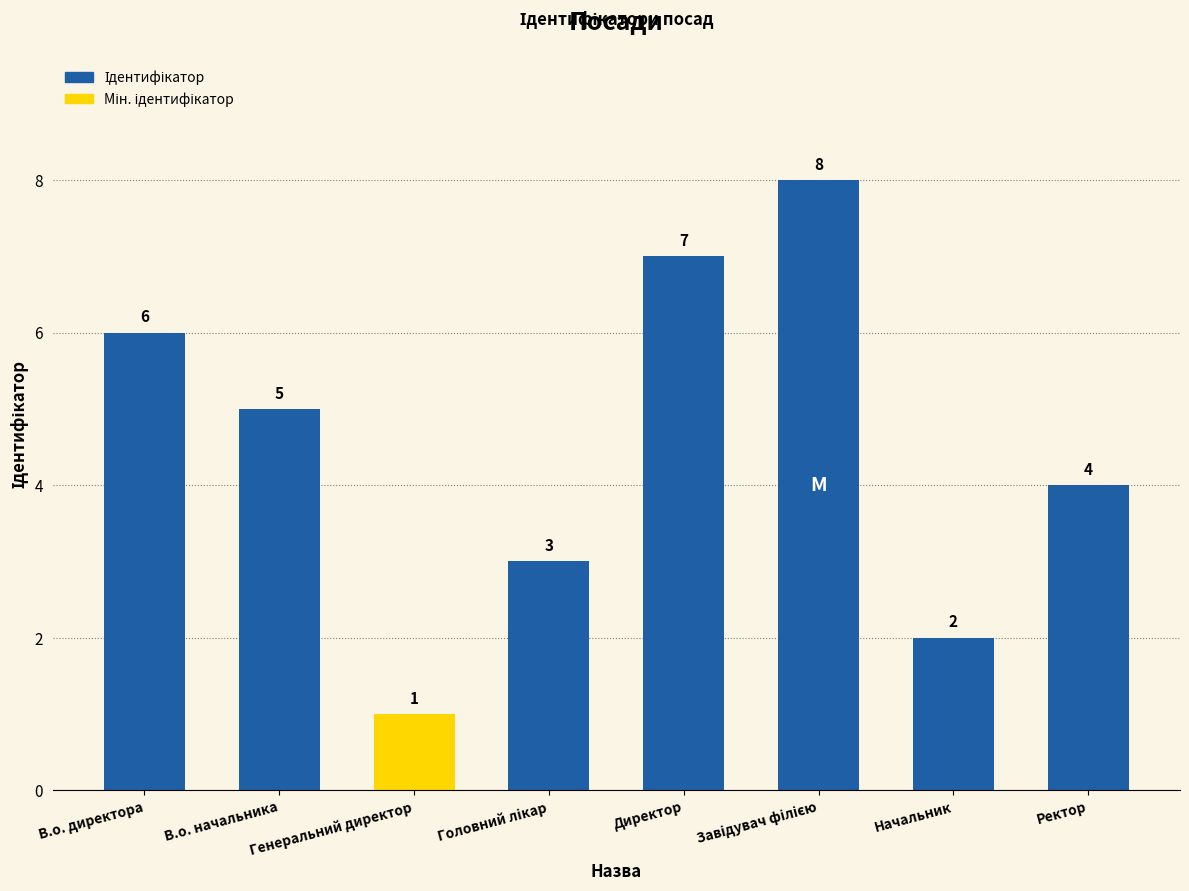

Count the values in the range 3 to 7.

5